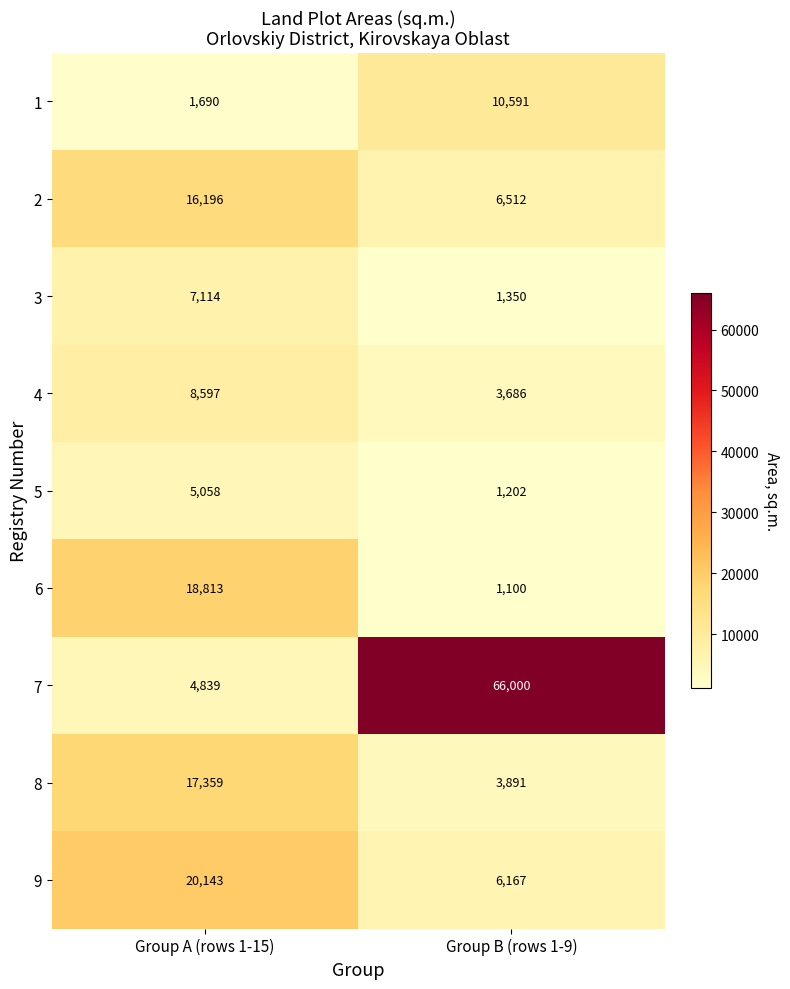

At which category does the chart reach its peak across all series?

Group B (rows 1-9)